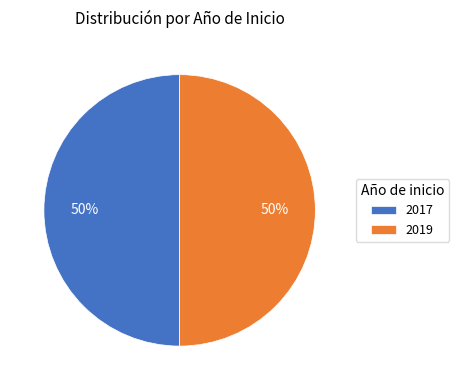

To the nearest percent, what is the average slice percentage?

50%